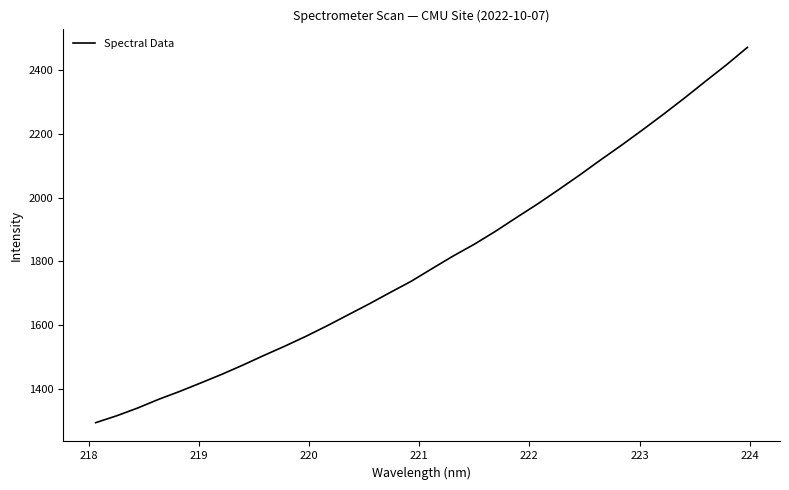

What is the maximum value shown in the chart?

2471.4